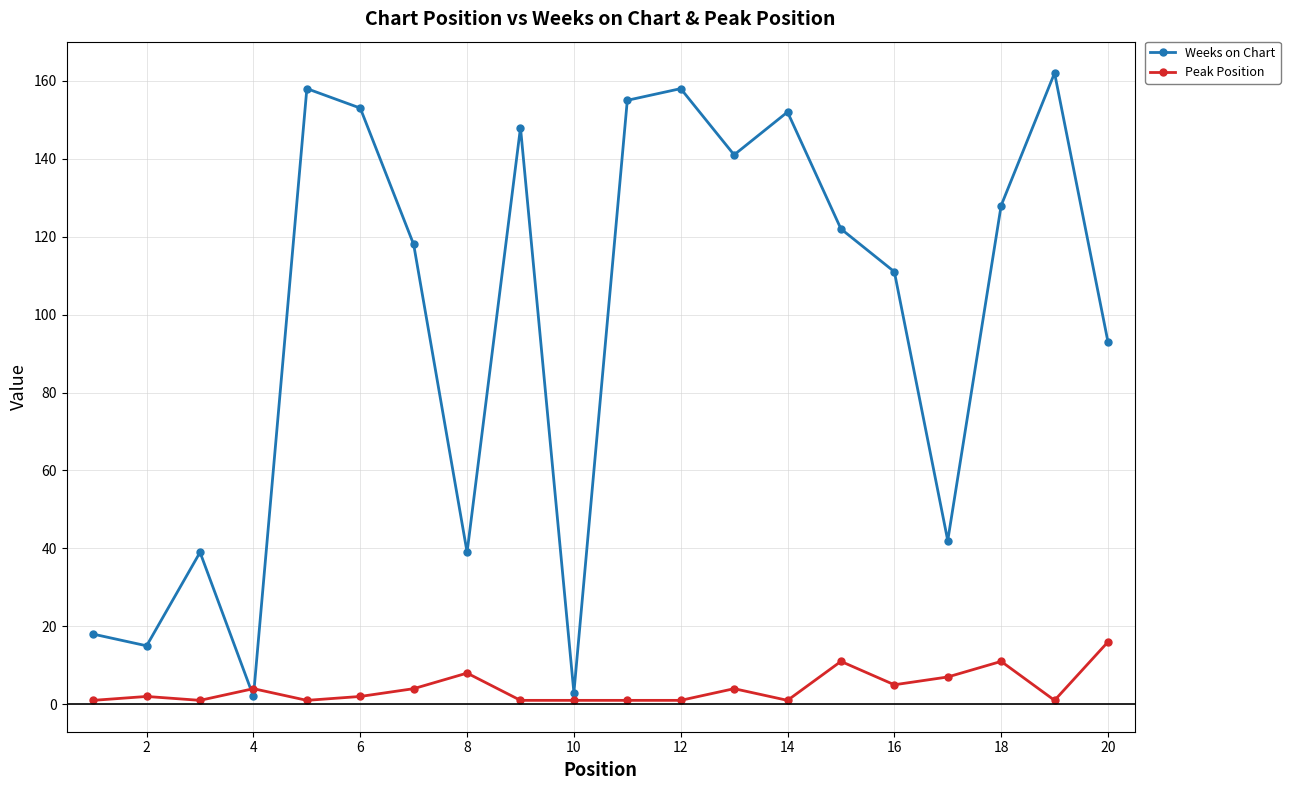

True or false: Weeks on Chart has more than 0 interior local peaks.

True